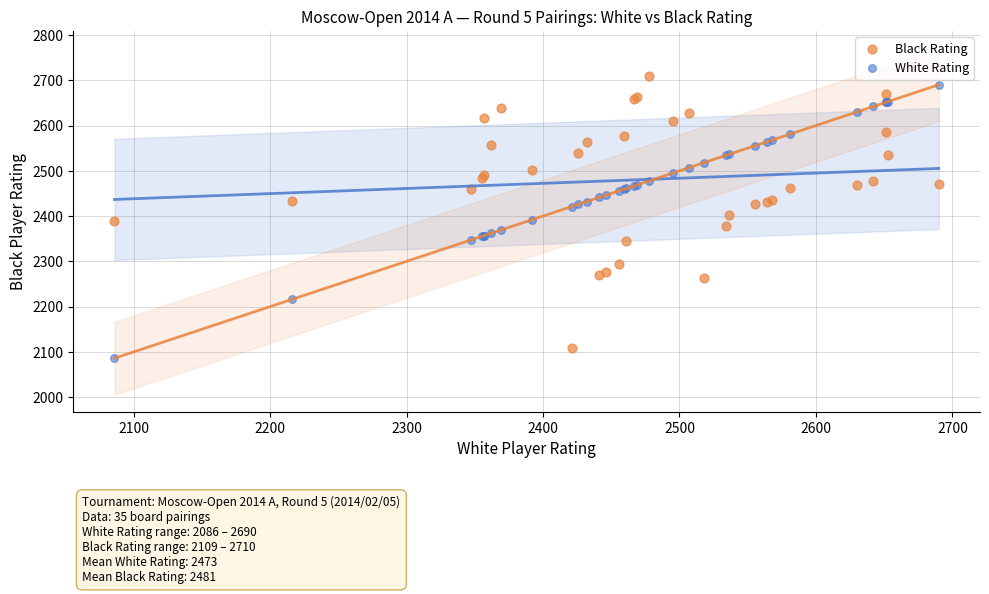

Which series has the widest spread of Y values?

White Rating